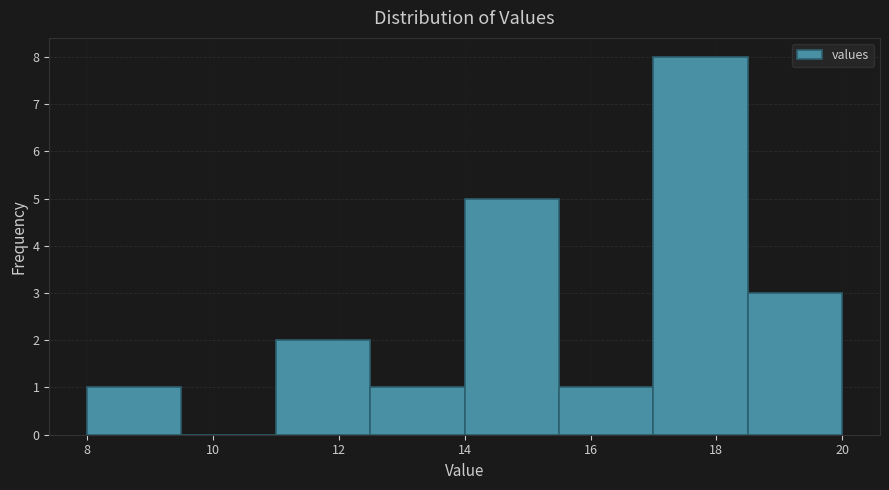

How tall is the bar that spans 11.0 to 12.5 on the x-axis? Neither the bar edges nor the heights are printed on the chart, so give them approximately, as read against the axes.

2